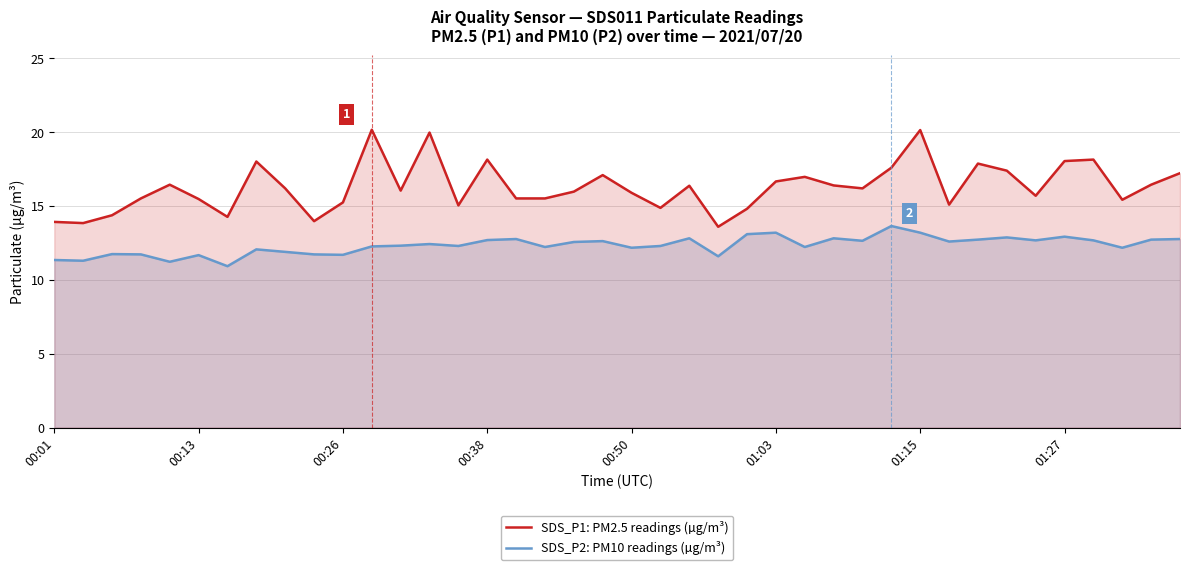

What is the spread (max minus min) of values at 01:27?

5.1